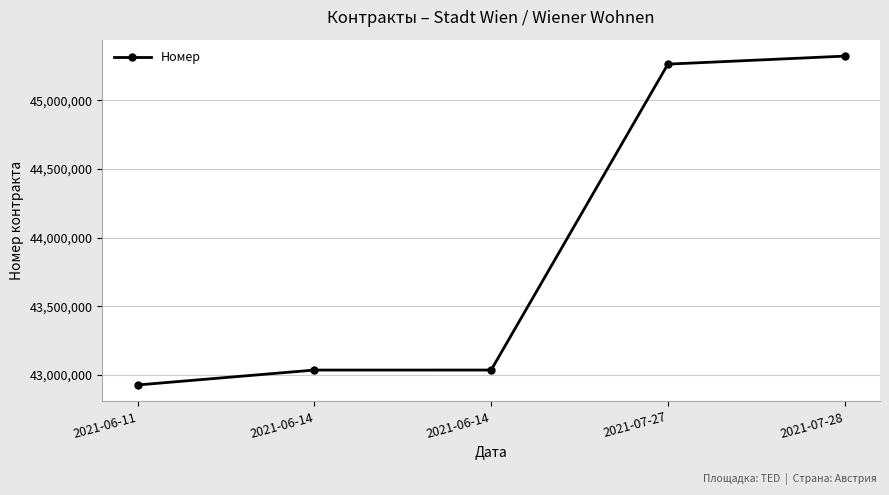

The value at 2021-06-14 is 66047058. True or false?

False